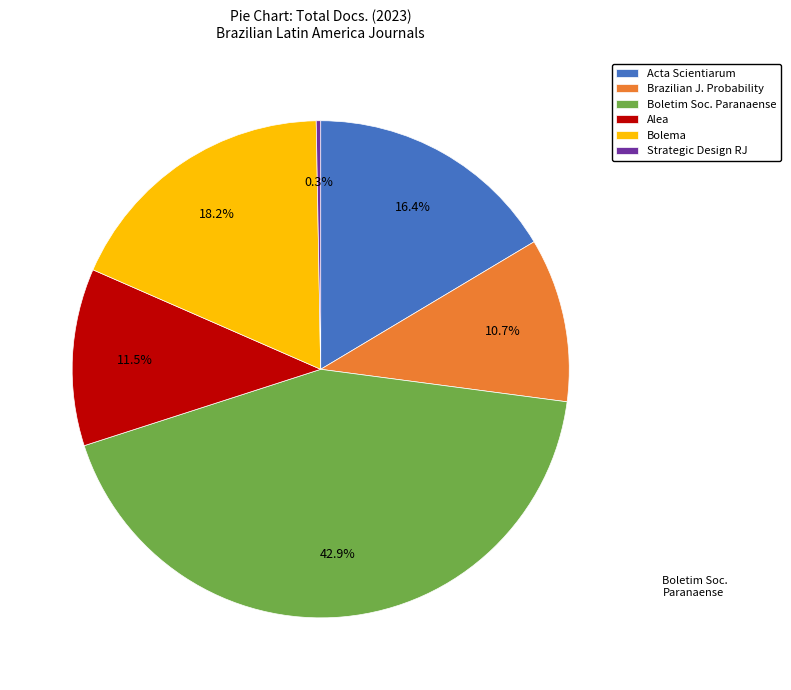

Which slice is the largest?

Boletim Soc. Paranaense